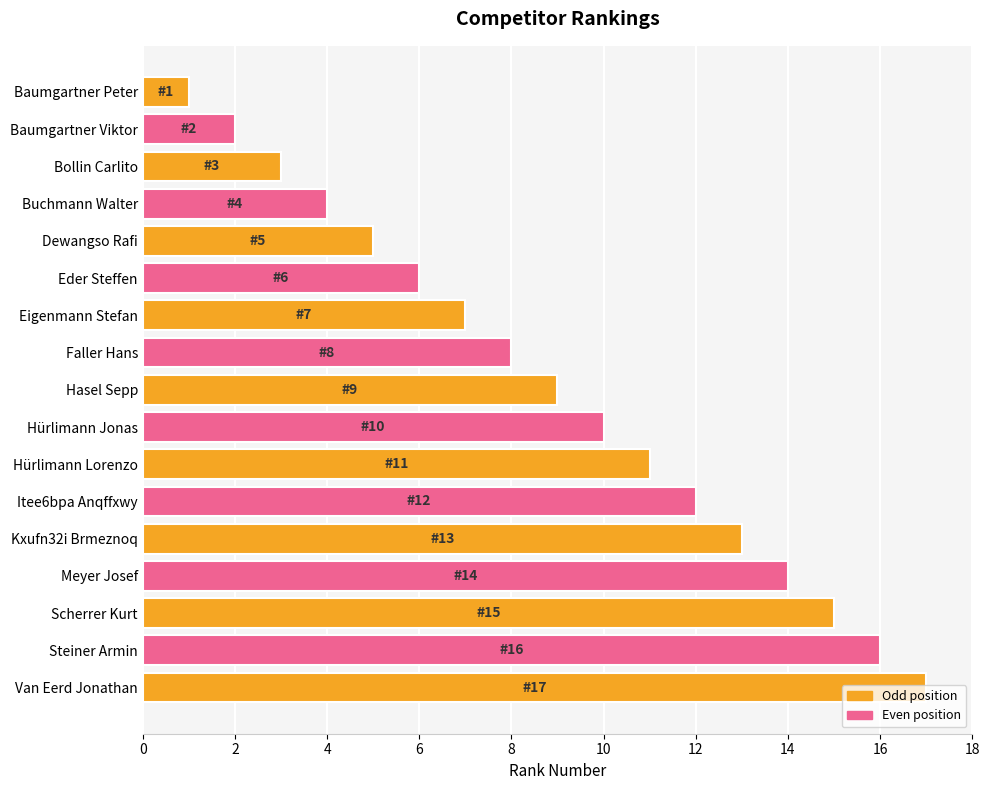

Are the bars horizontal?

Yes